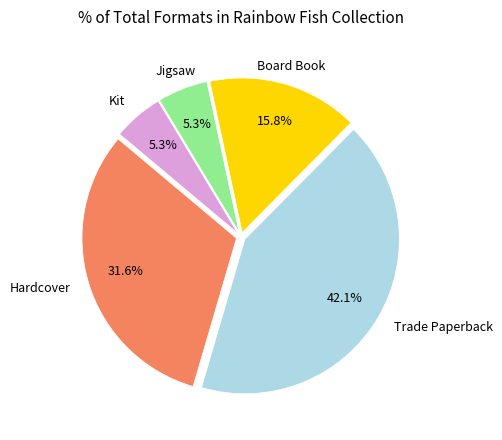

How many segments does this pie chart have?

5